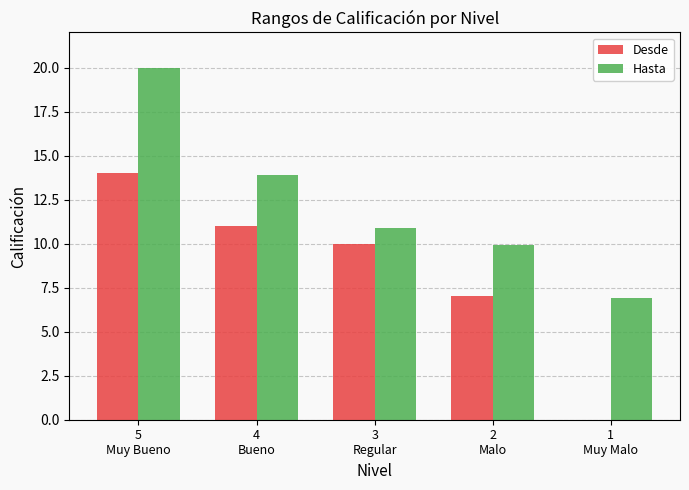

What is the maximum value shown in the chart?

20.0